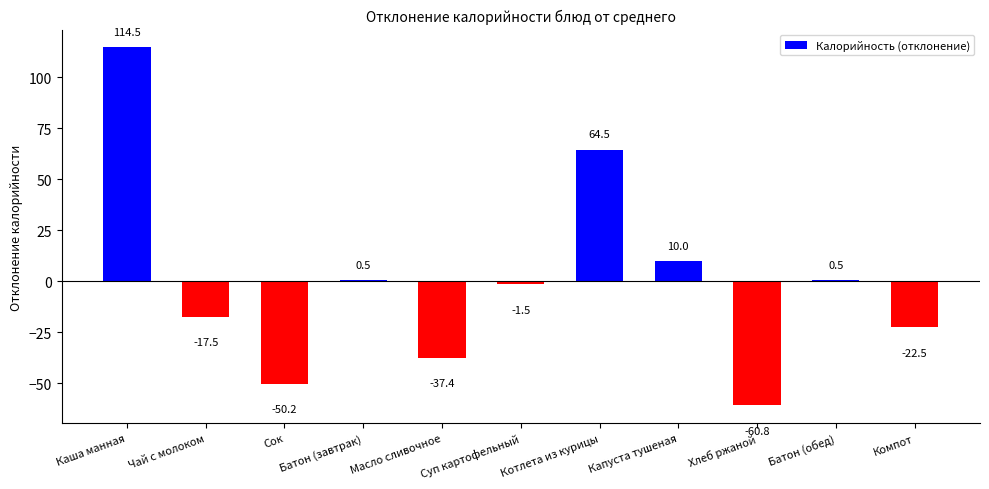

Which has a higher value, Хлеб ржаной or Батон (обед)?

Батон (обед)